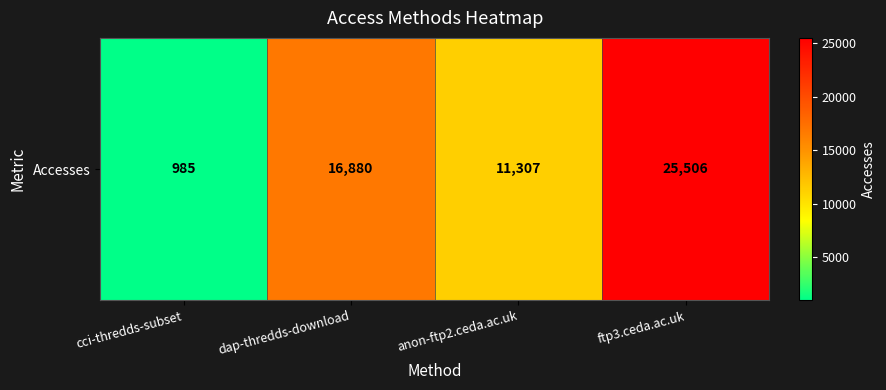

What is the average value?

13670